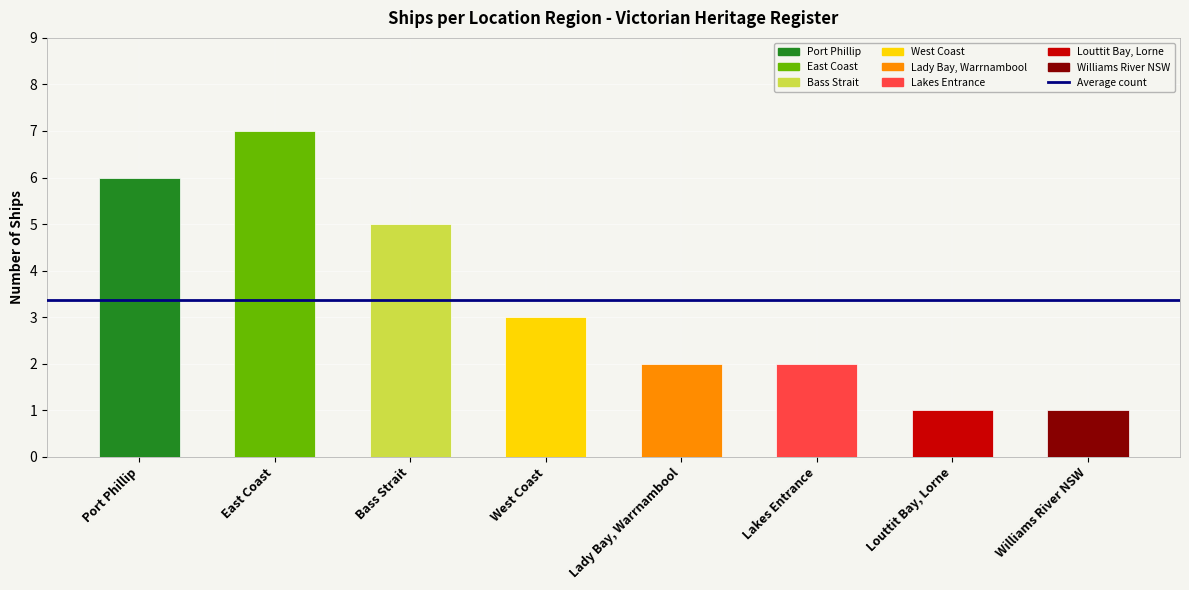

What is the difference between the maximum and minimum values?

6